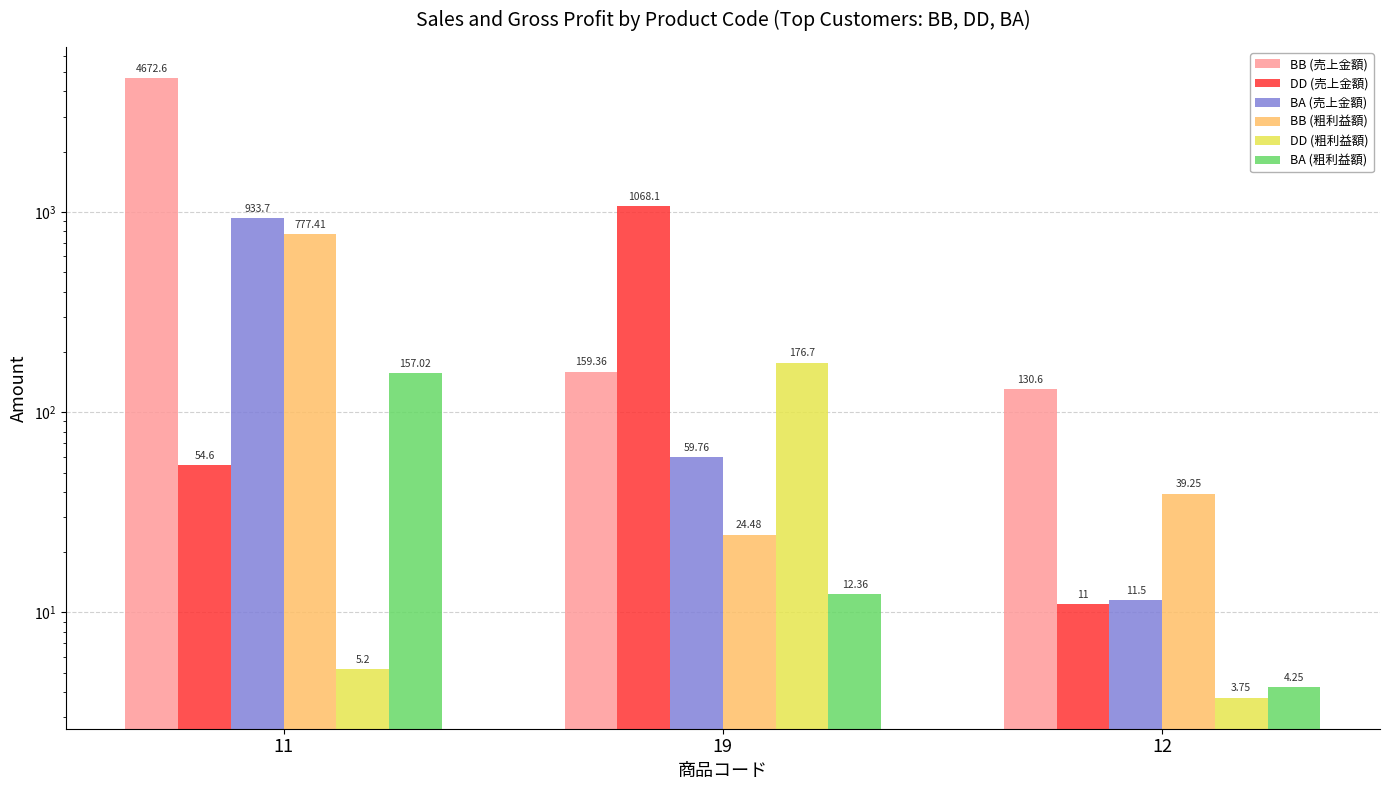

Which series has the widest spread of values?

BB (売上金額)